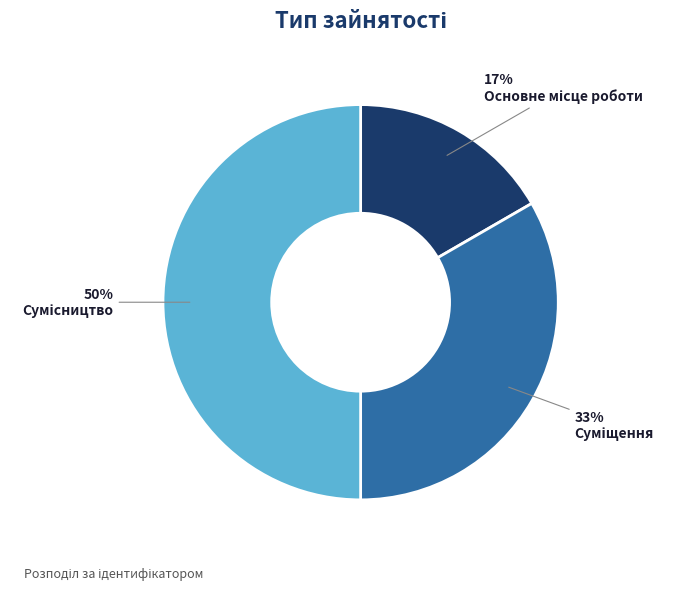

To the nearest percent, what is the average slice percentage?

33%